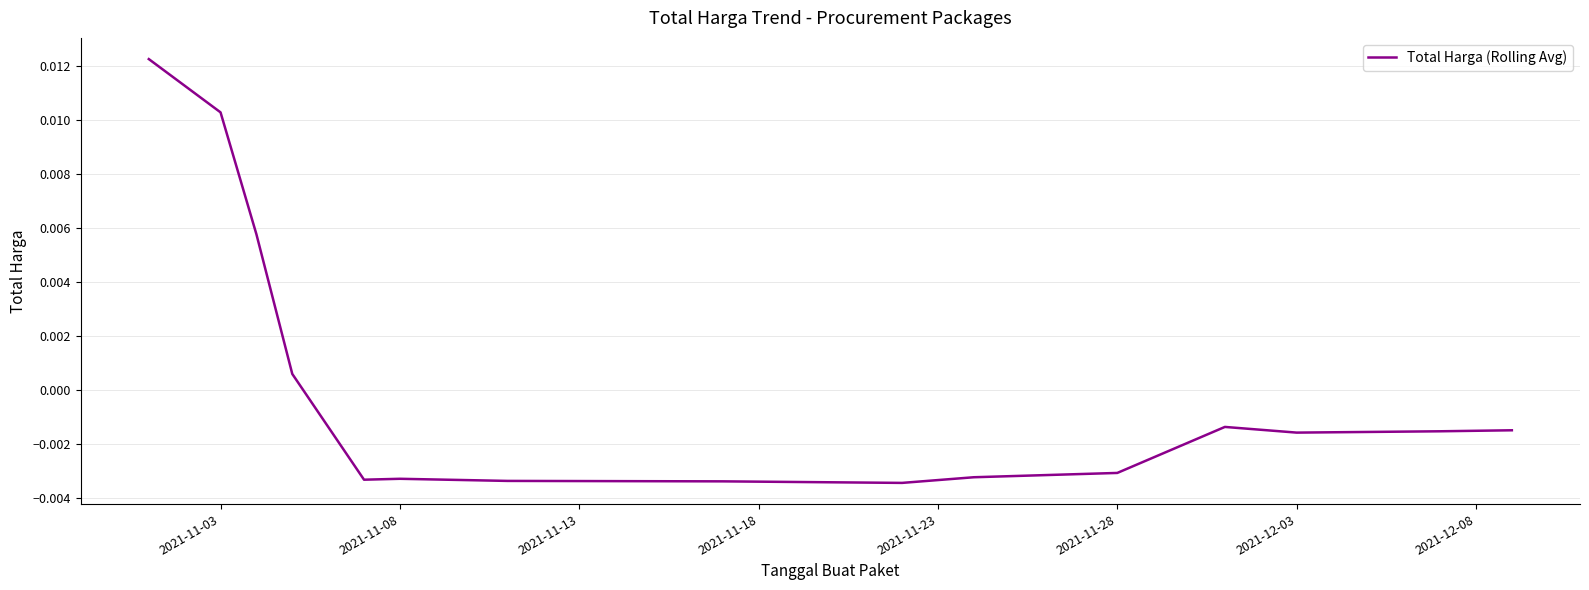

True or false: there are more than 2 points higher than both neighbors.

False